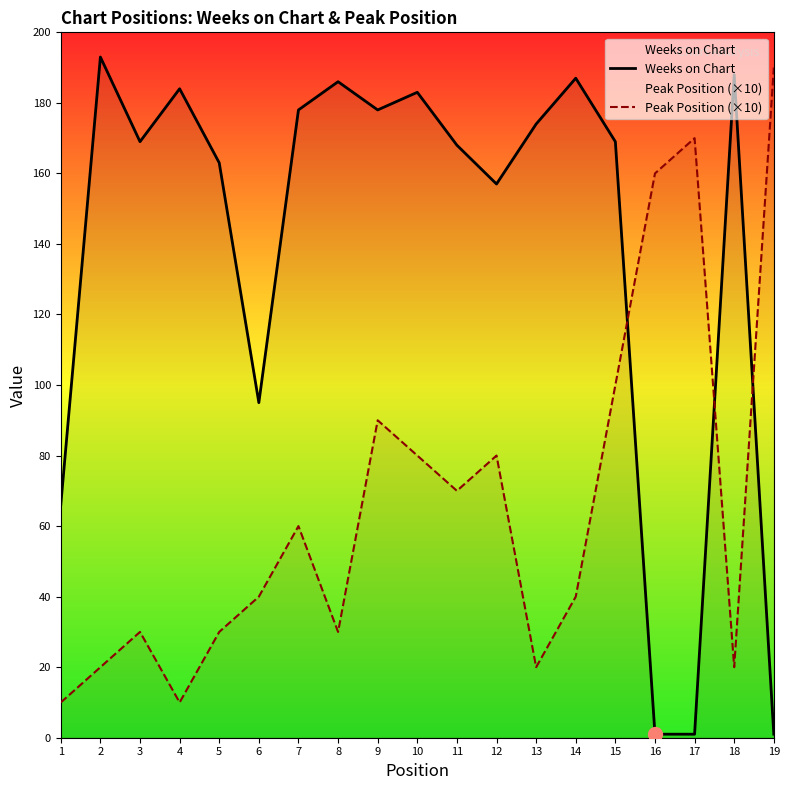

At which label does Peak Position (×10) first exceed 40?

7